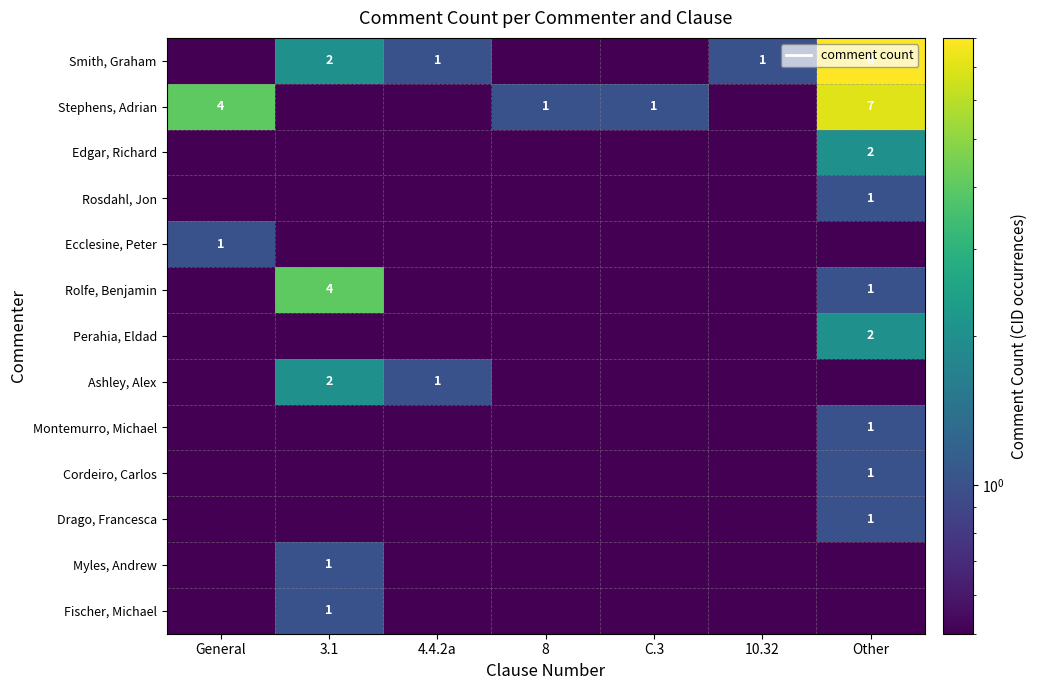

What is the difference between the Smith, Graham values at Other and 3.1?

6.0